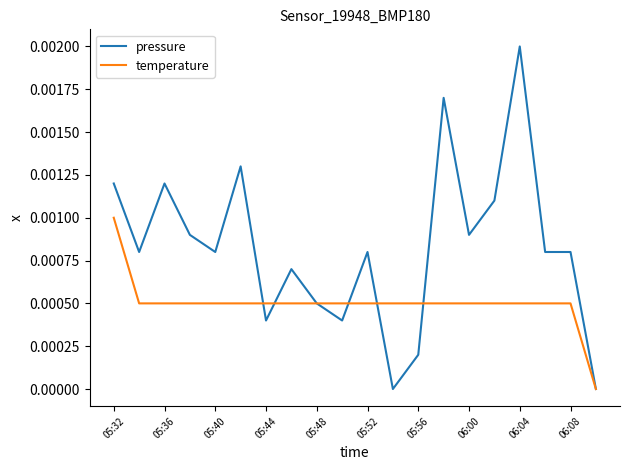

Which series has the widest spread of values?

pressure